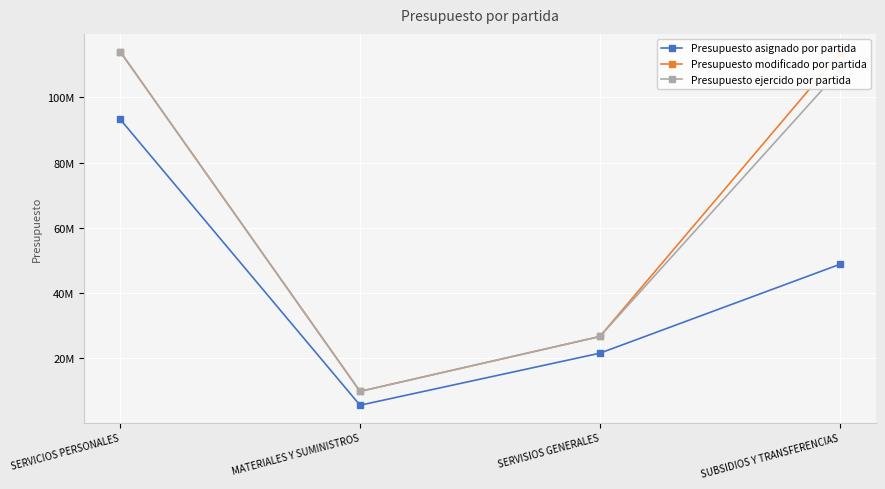

True or false: Presupuesto ejercido por partida and Presupuesto asignado por partida cross at least once.

False